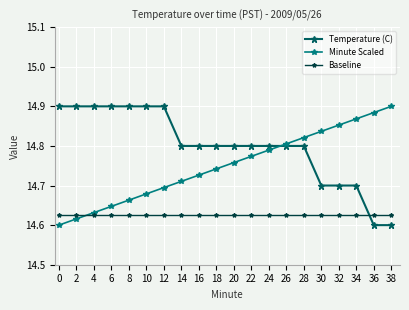

Rank the series by their average value, from lowest to highest.

Baseline, Minute Scaled, Temperature (C)